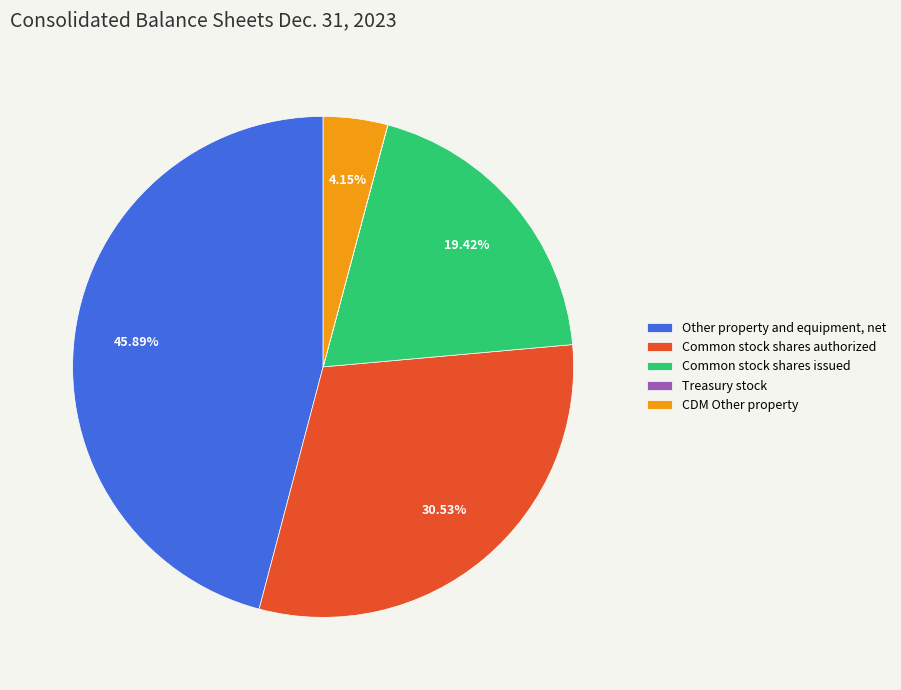

Is it true that Common stock shares issued is 8% of the pie?

False